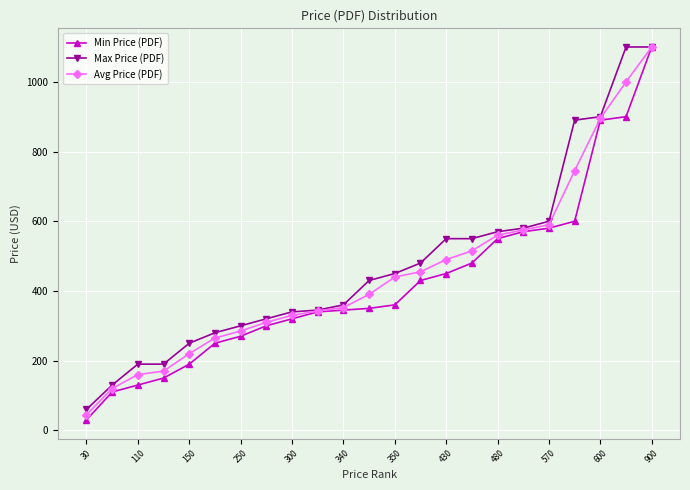

What is the highest value of the Min Price (PDF) series?

1100.0